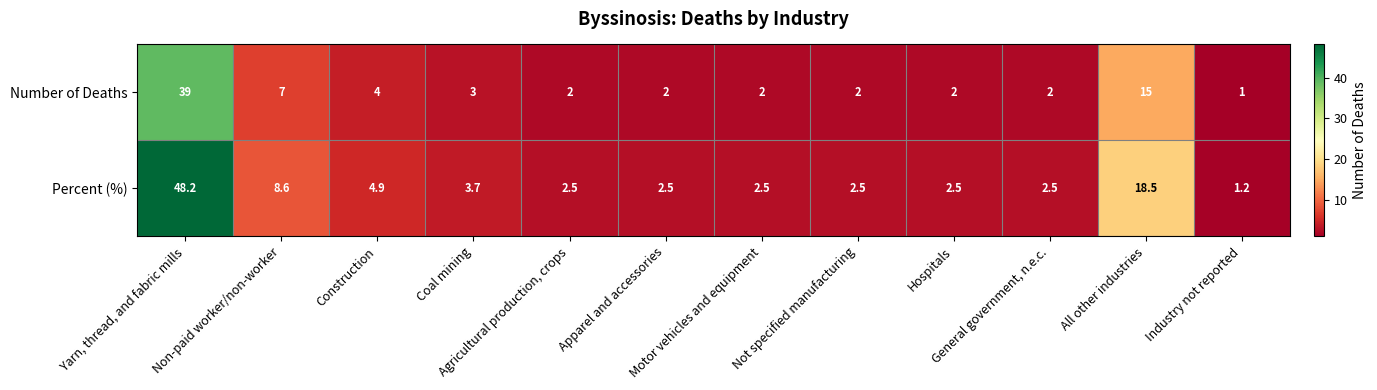

List the series in order of their peak value, highest first.

Percent (%), Number of Deaths